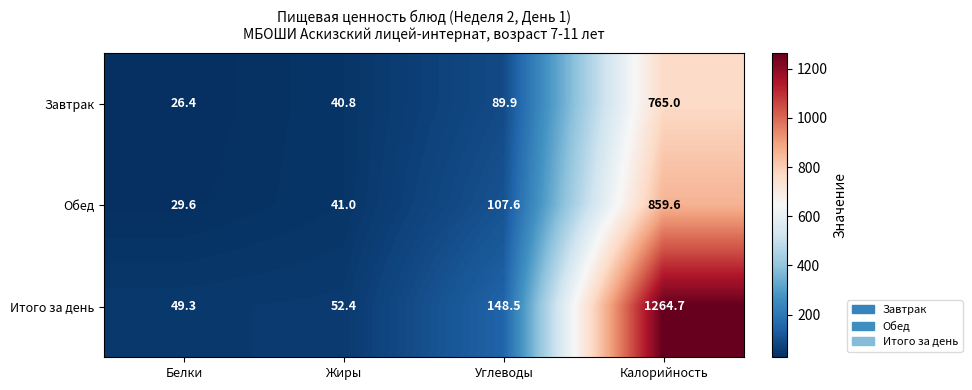

At how many categories does at least one series exceed 723?

1